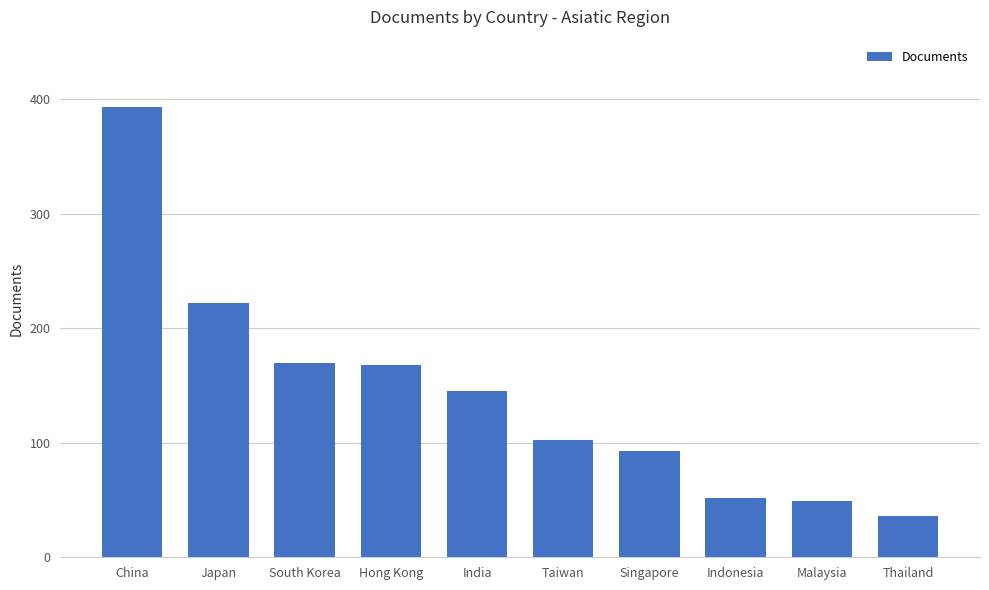

Are the bars horizontal?

No